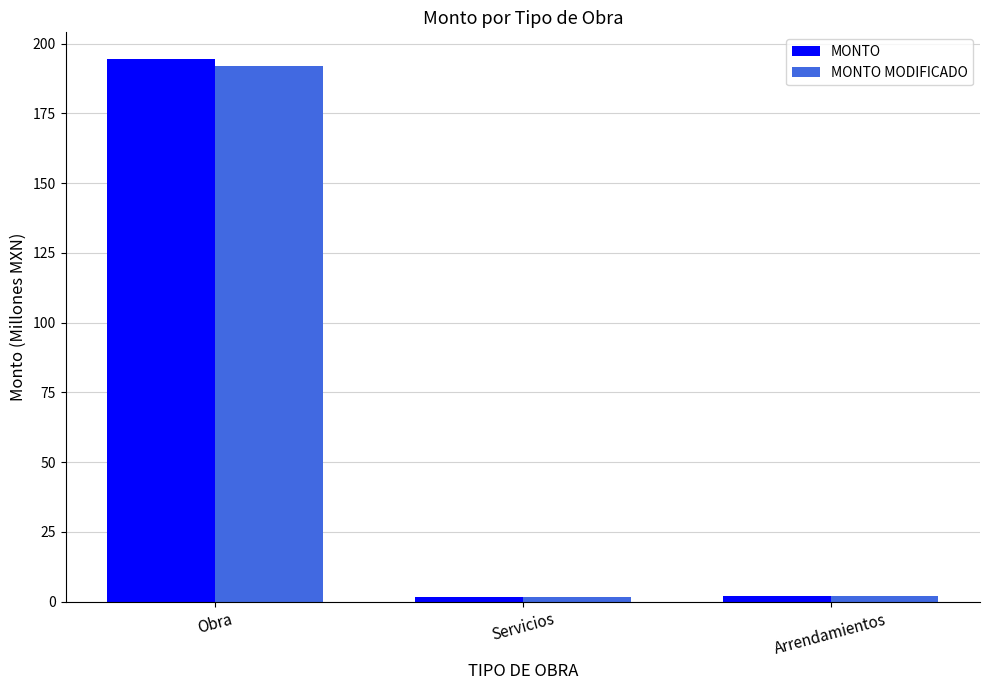

What is the value of the MONTO bar at the 2nd from the left?

1.7